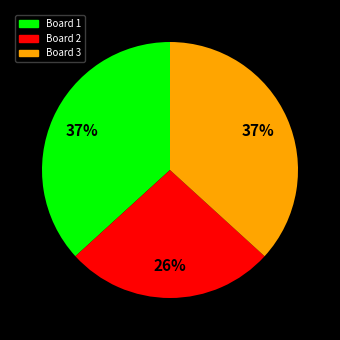

Is the sum of Board 2 and Board 3 greater than half?

Yes